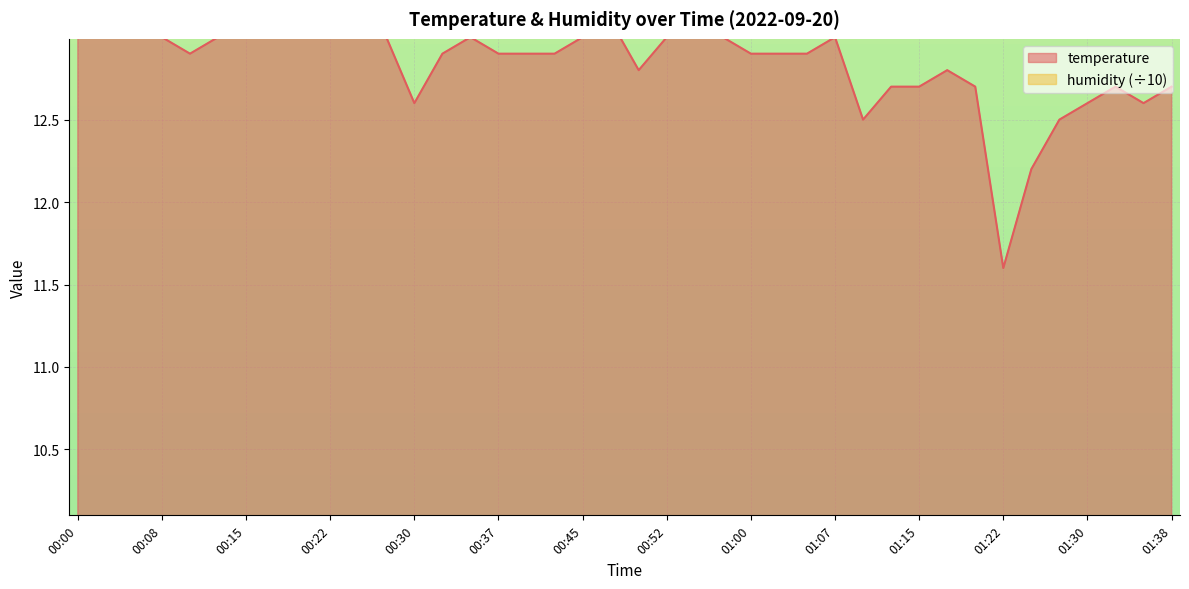

The value at 01:12 is 12.7. True or false?

True